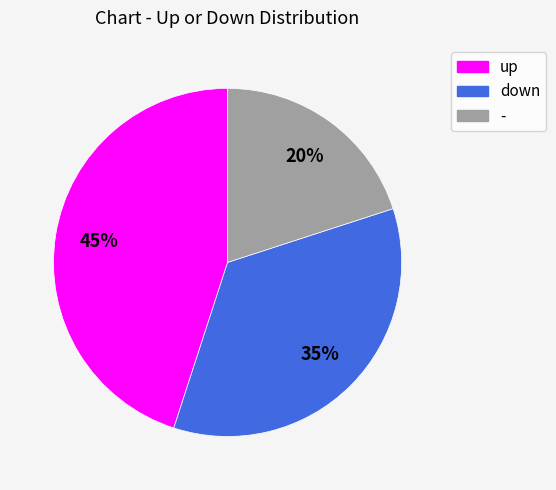

How many segments does this pie chart have?

3